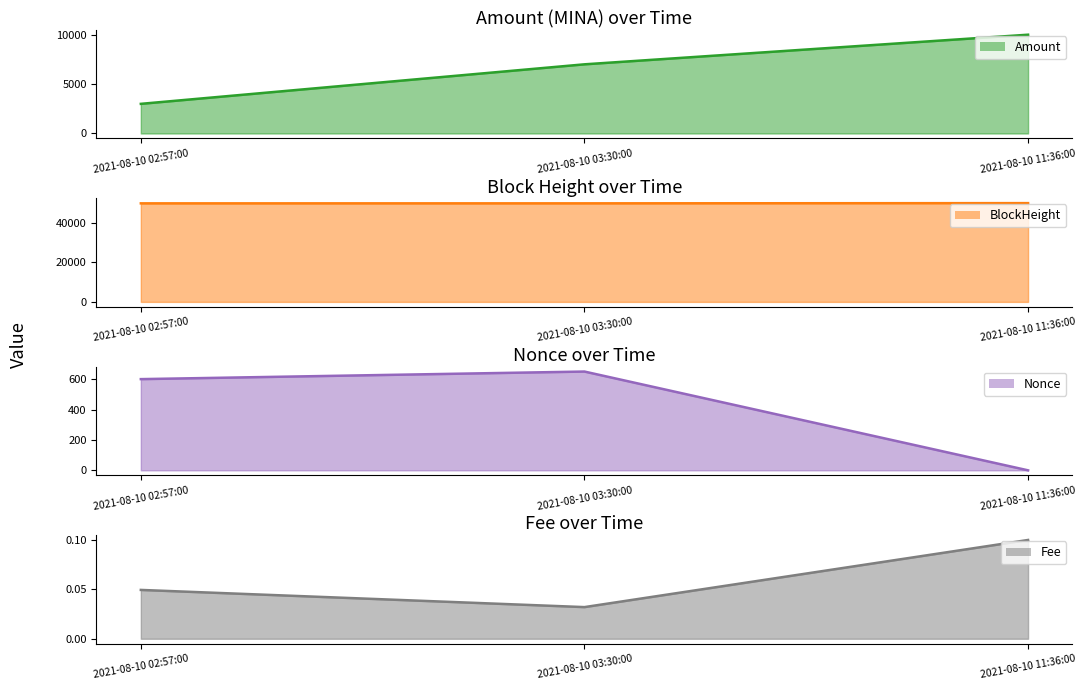

How many positive values does the Nonce line series have?

2